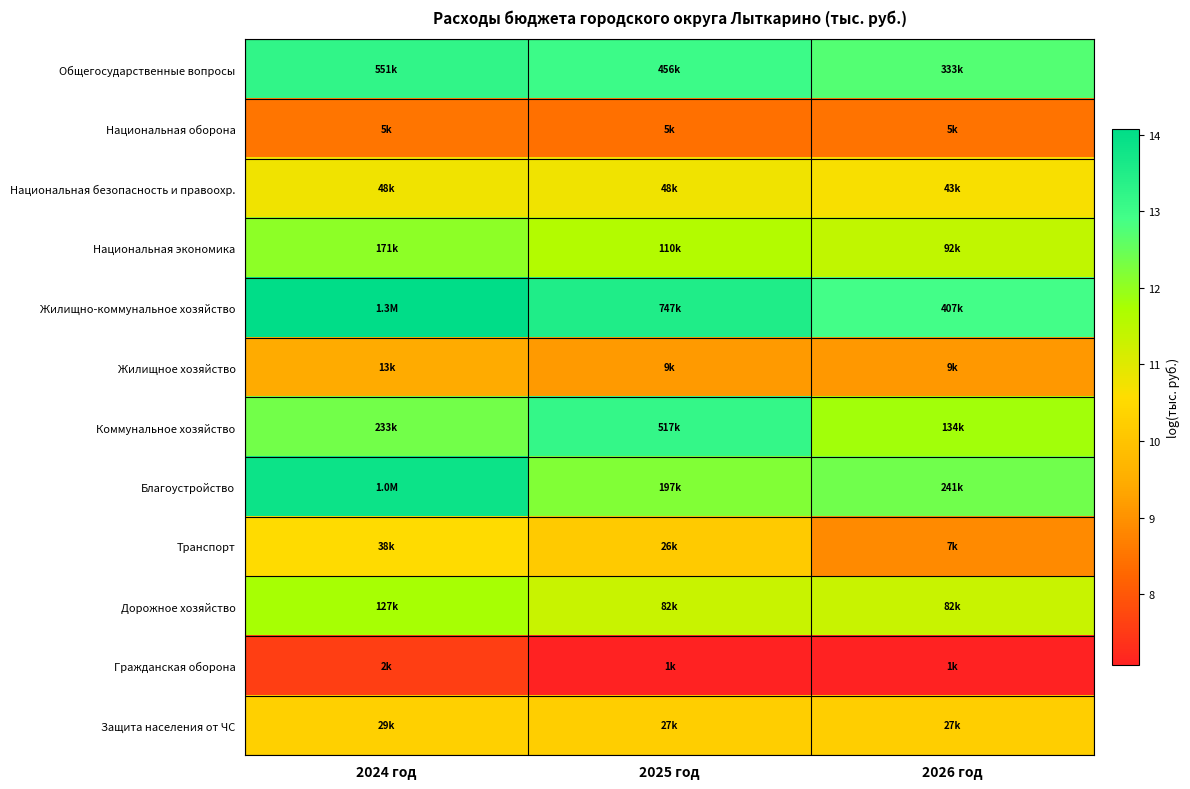

Reading left to right, extract all data points from this chart.

Общегосударственные вопросы: 2024 год=13.2	2025 год=13.0	2026 год=12.7
Национальная оборона: 2024 год=8.5	2025 год=8.4	2026 год=8.5
Национальная безопасность и правоохр.: 2024 год=10.8	2025 год=10.8	2026 год=10.7
Национальная экономика: 2024 год=12.0	2025 год=11.6	2026 год=11.4
Жилищно-коммунальное хозяйство: 2024 год=14.1	2025 год=13.5	2026 год=12.9
Жилищное хозяйство: 2024 год=9.4	2025 год=9.1	2026 год=9.1
Коммунальное хозяйство: 2024 год=12.4	2025 год=13.2	2026 год=11.8
Благоустройство: 2024 год=13.8	2025 год=12.2	2026 год=12.4
Транспорт: 2024 год=10.5	2025 год=10.1	2026 год=8.9
Дорожное хозяйство: 2024 год=11.8	2025 год=11.3	2026 год=11.3
Гражданская оборона: 2024 год=7.6	2025 год=7.1	2026 год=7.1
Защита населения от ЧС: 2024 год=10.3	2025 год=10.2	2026 год=10.2